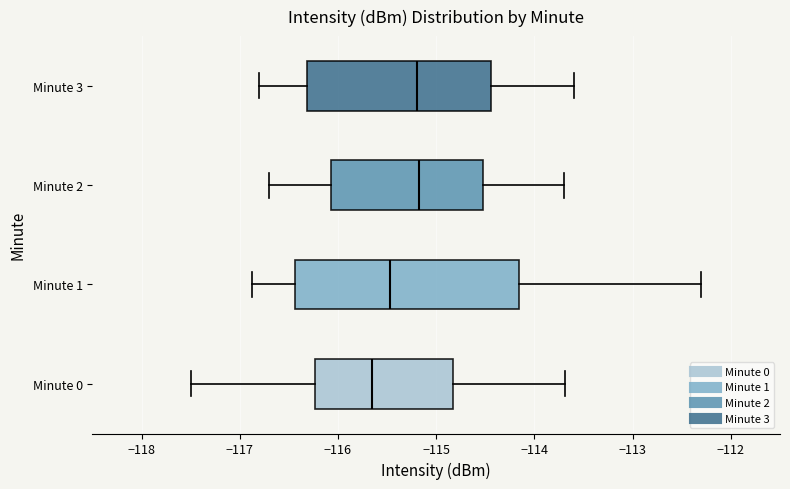

Where is the right edge of the box for Minute 0 on the x-axis? The values are not printed on the chart, so give them approximately, as read against the axis.

-114.8